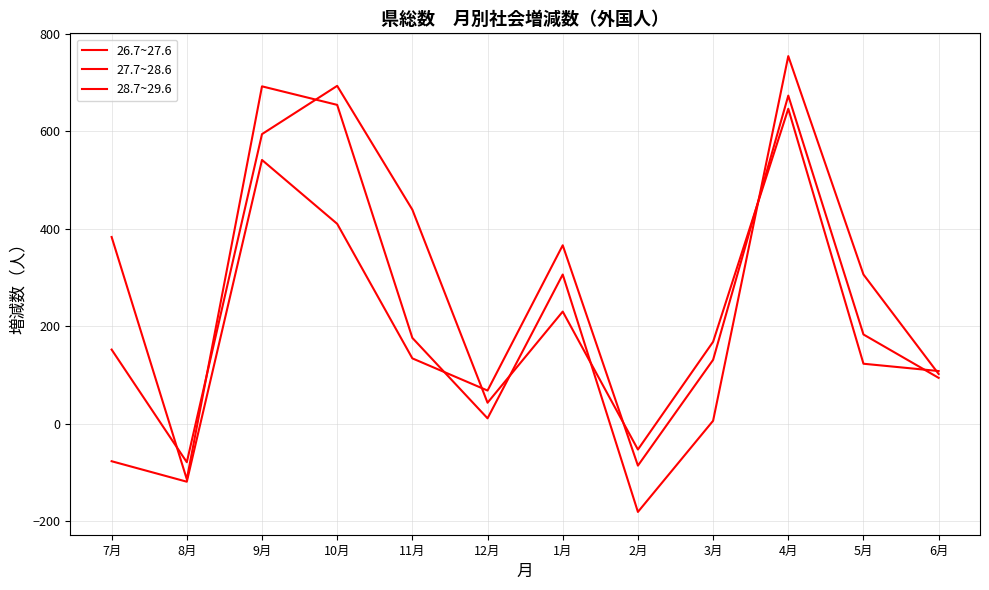

How many lines are shown in the chart?

3